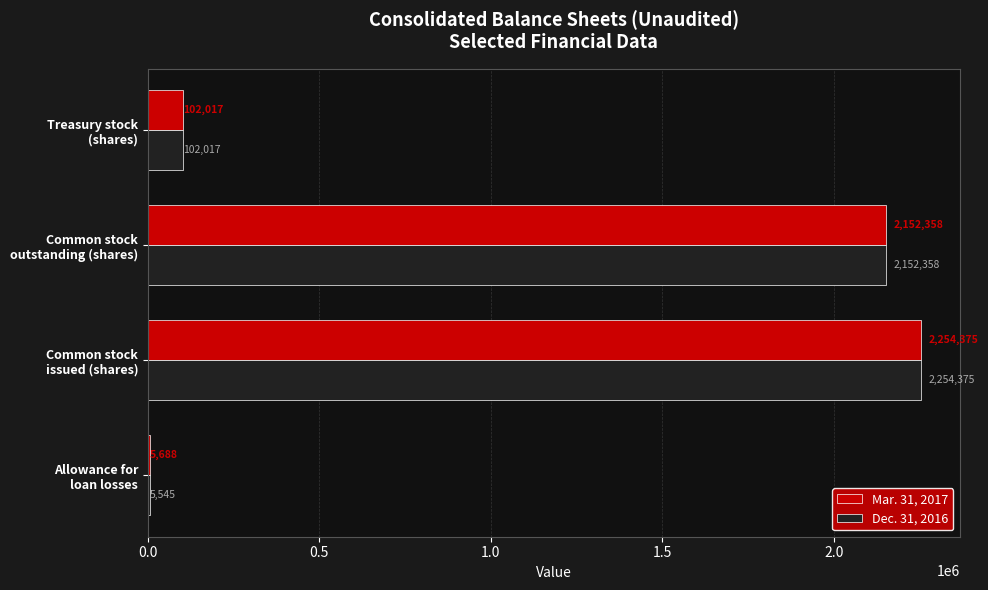

What is the sum of all Dec. 31, 2016 values?

4514295